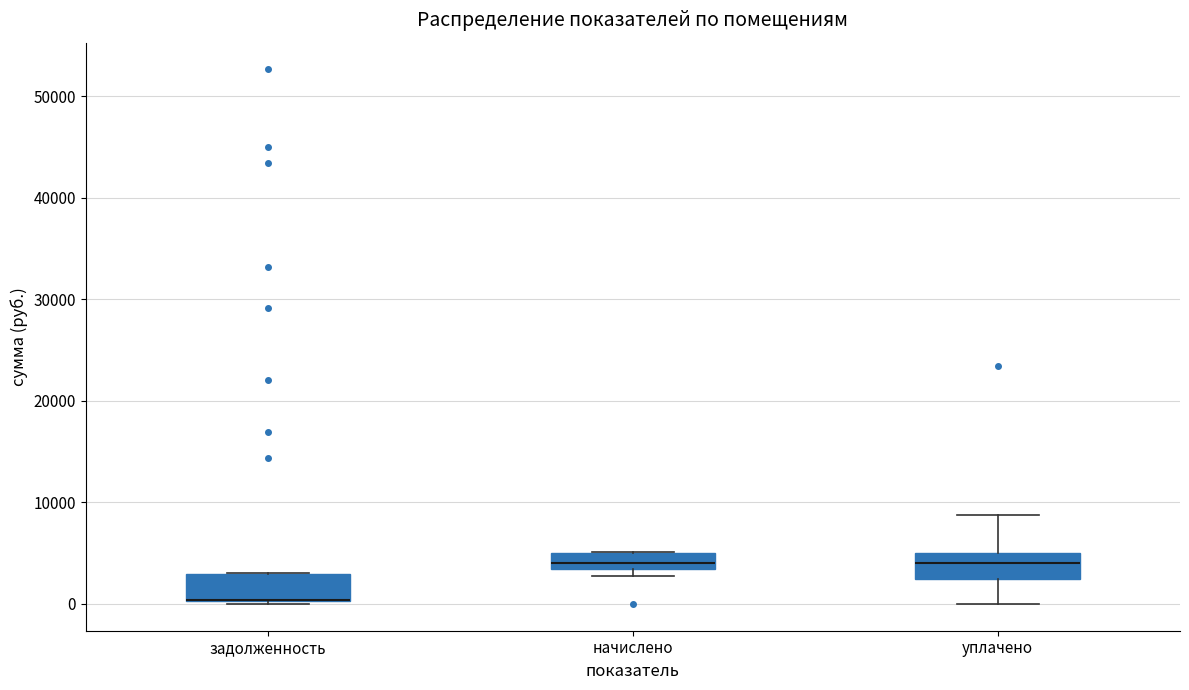

Reading left to right, transcribe this box plot: for each box, give where its median line is, the range the box spans, and where its two whiskers end, as read against the y-axis. The values are not printed on the chart, so give them approximately, as read against the axis.

задолженность: median 0 (drawn on the box's lower edge), box 0 to 3000, whiskers 0 (just below the box's lower edge) to 3000
начислено: median 4000, box 3000 to 5000, whiskers 3000 (just below the box's lower edge) to 5000
уплачено: median 4000, box 2000 to 5000, whiskers 0 to 9000